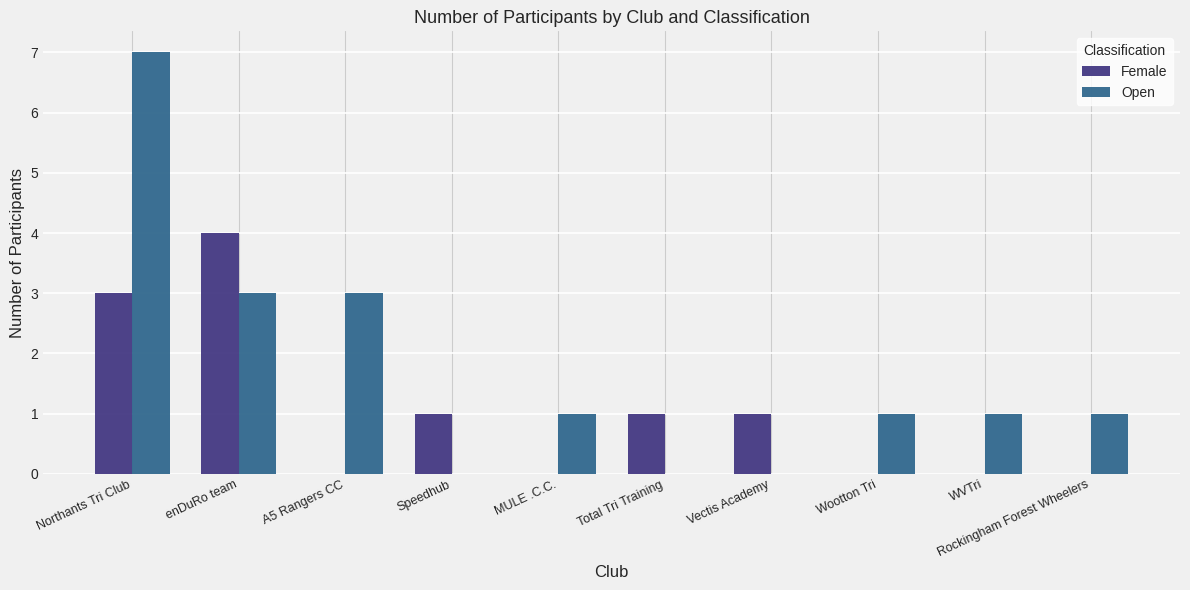

Where does the Open series first go above 1?

Northants Tri Club